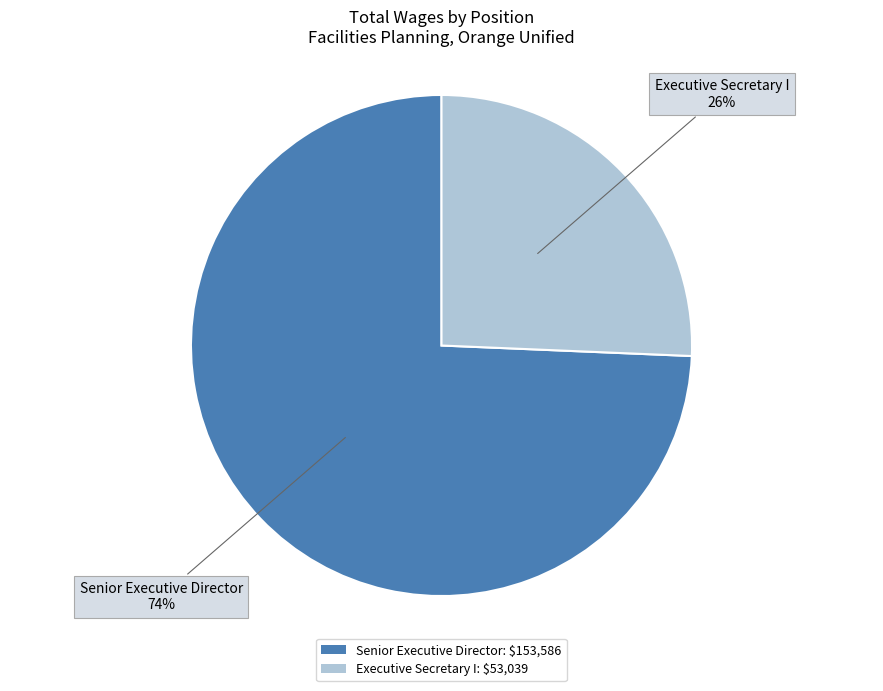

The Senior Executive Director slice represents 74% of the pie. True or false?

True